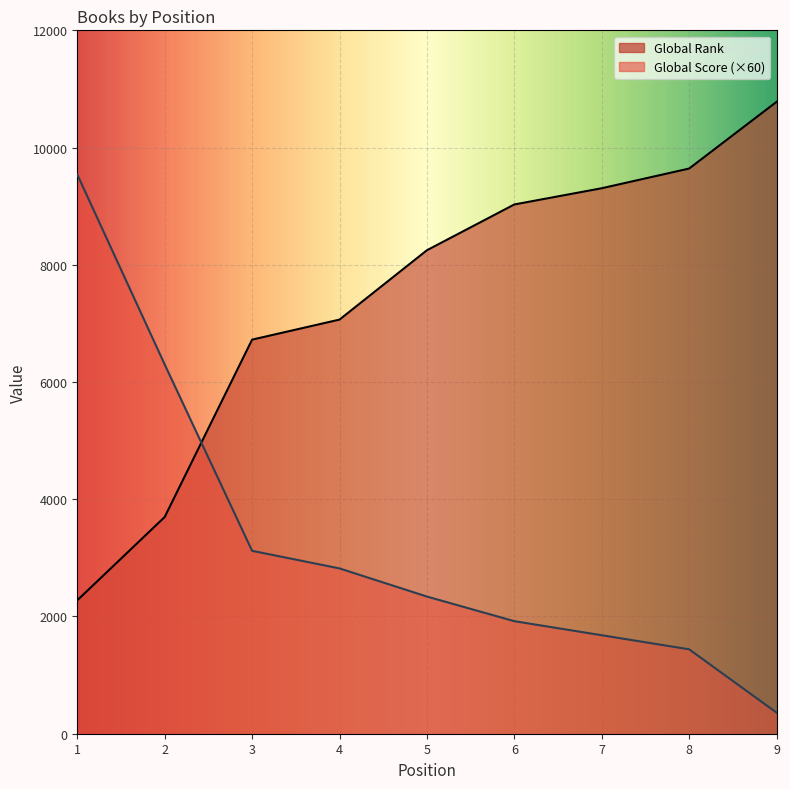

True or false: Global Score and Global Rank intersect in this chart.

True